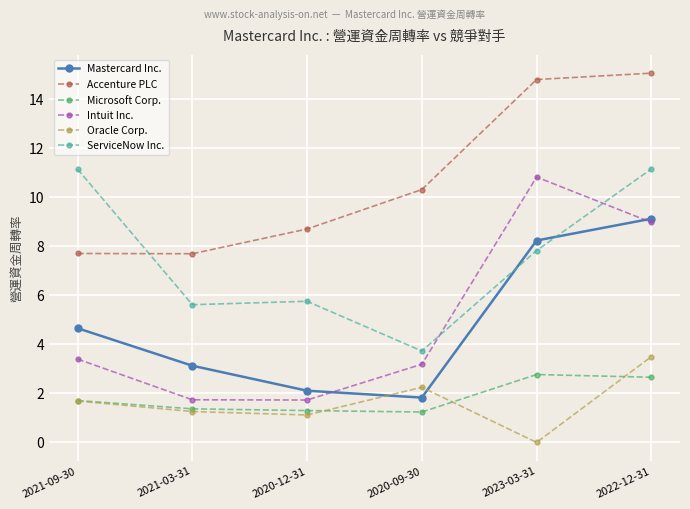

Count the Microsoft Corp. values in the range 1 to 2.

4